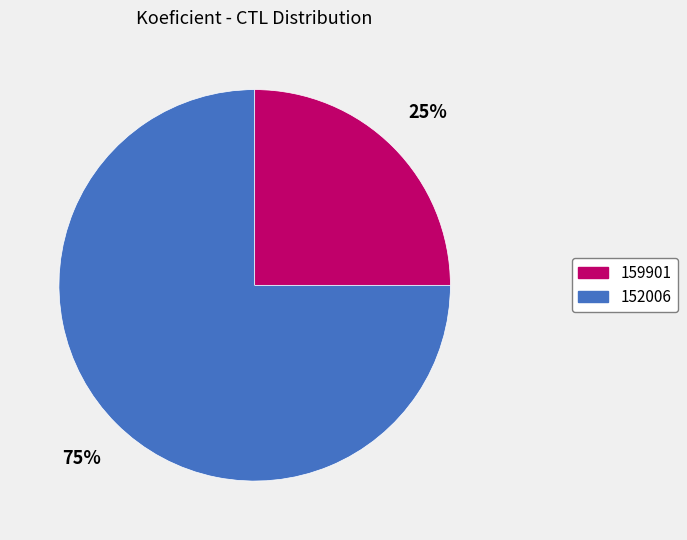

To the nearest percent, what is the average slice percentage?

50%